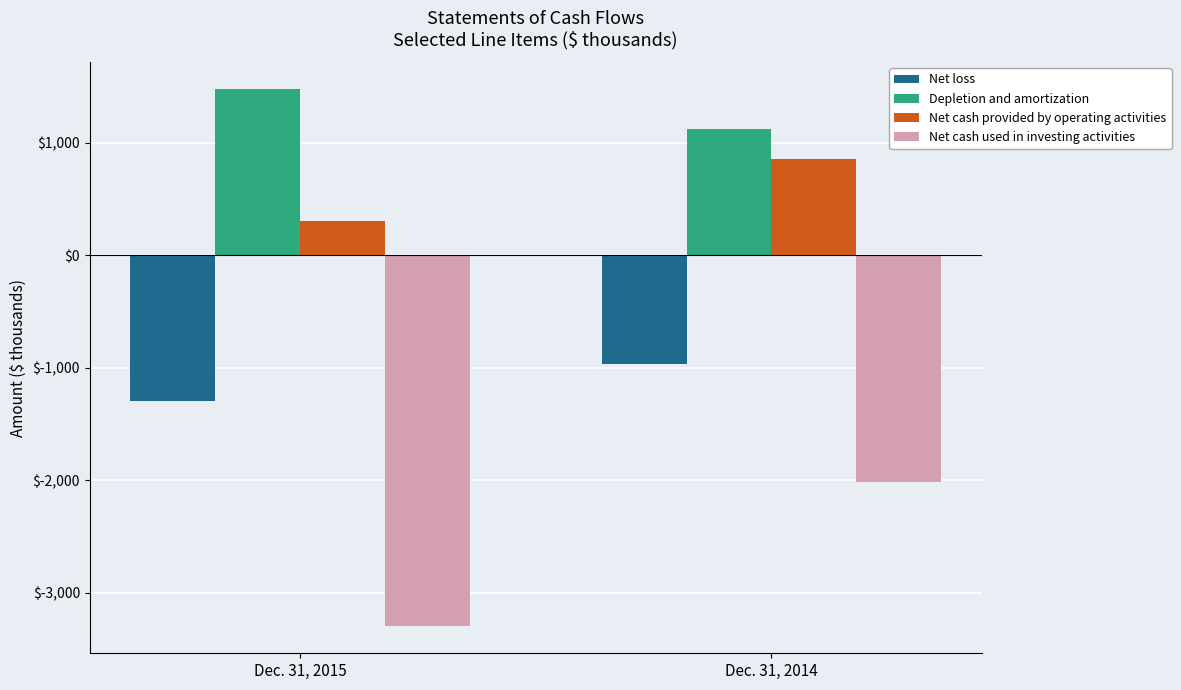

Which label corresponds to the largest value in the chart?

Dec. 31, 2015